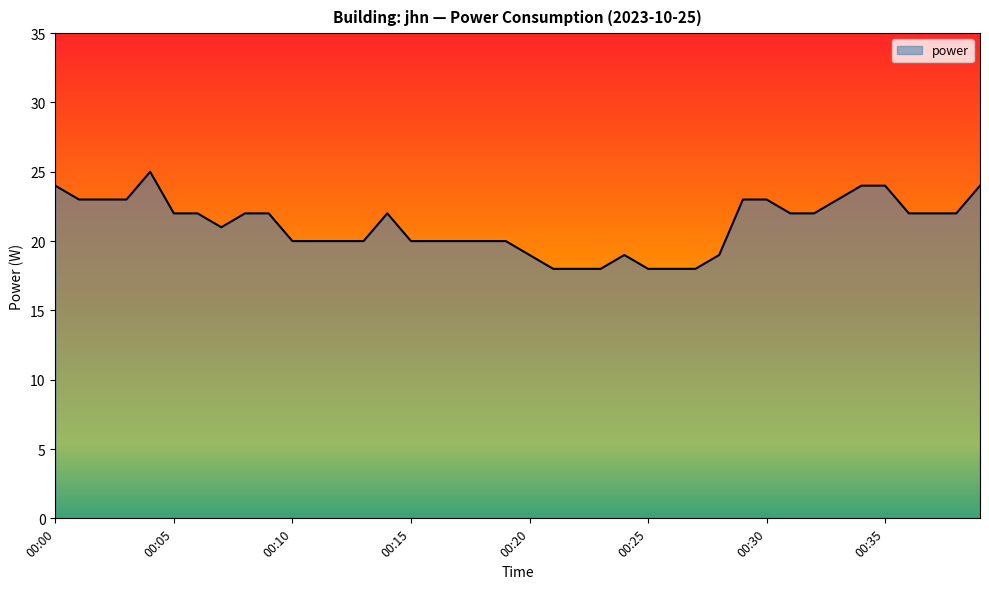

What is the difference between the maximum and minimum values?

7